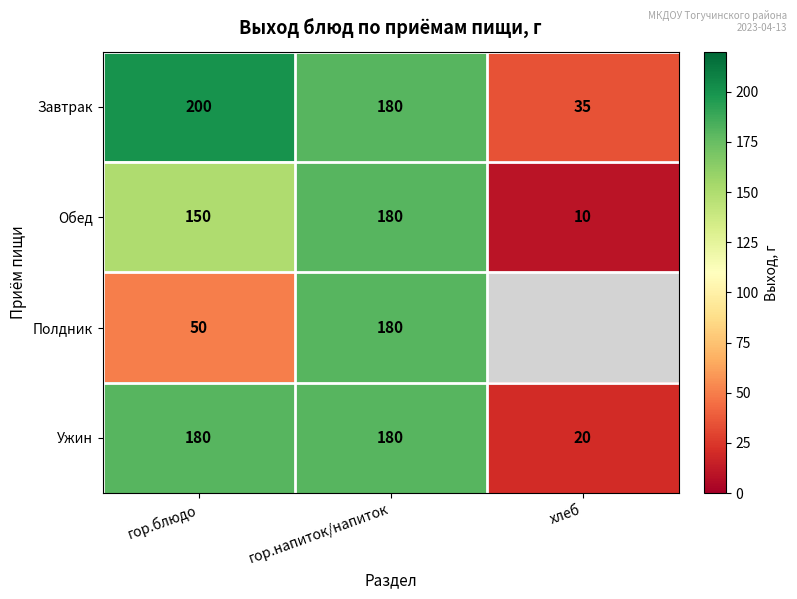

Which category has the lowest value across all series?

хлеб